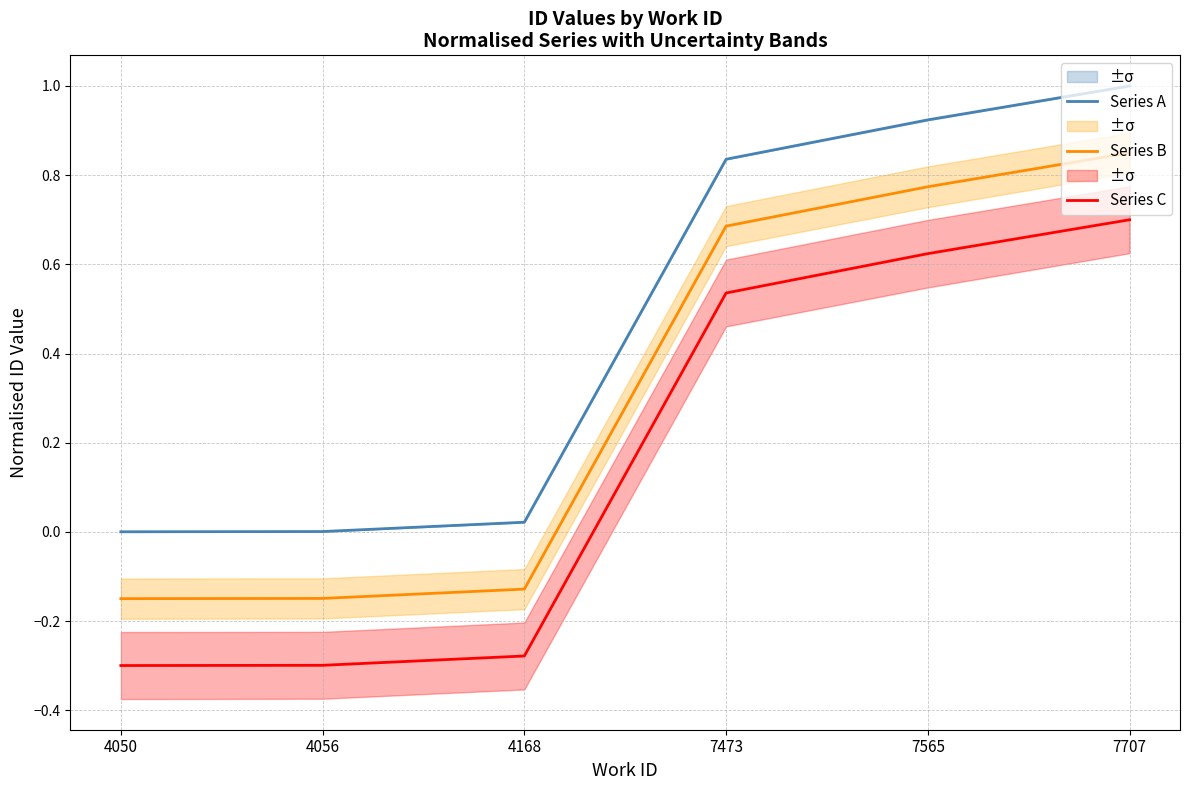

True or false: Series A and Series C cross at least once.

False